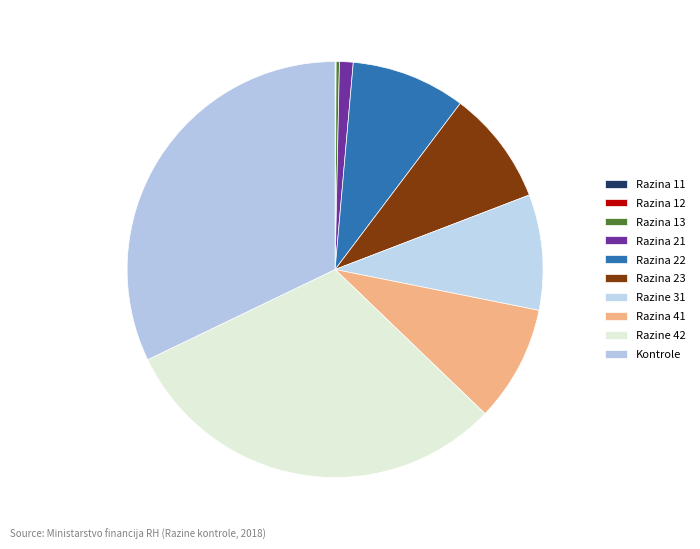

What is the smallest slice in the pie chart?

Razina 11